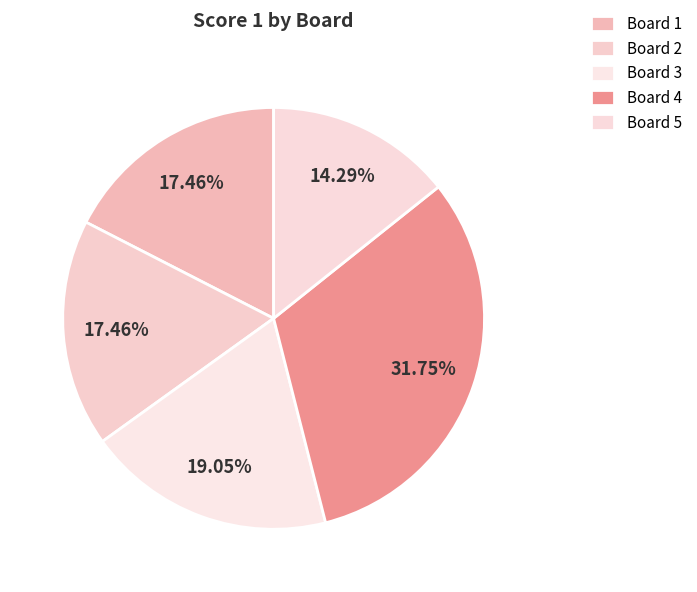

Rank the categories by value from highest to lowest.

Board 4, Board 3, Board 1, Board 2, Board 5